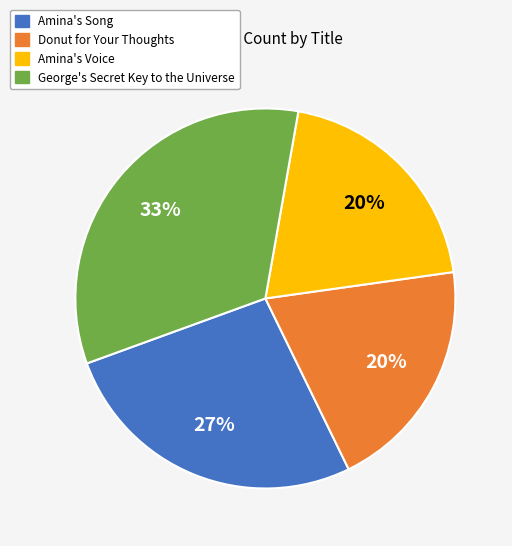

Is the sum of Amina's Song and George's Secret Key to the Universe greater than half?

Yes